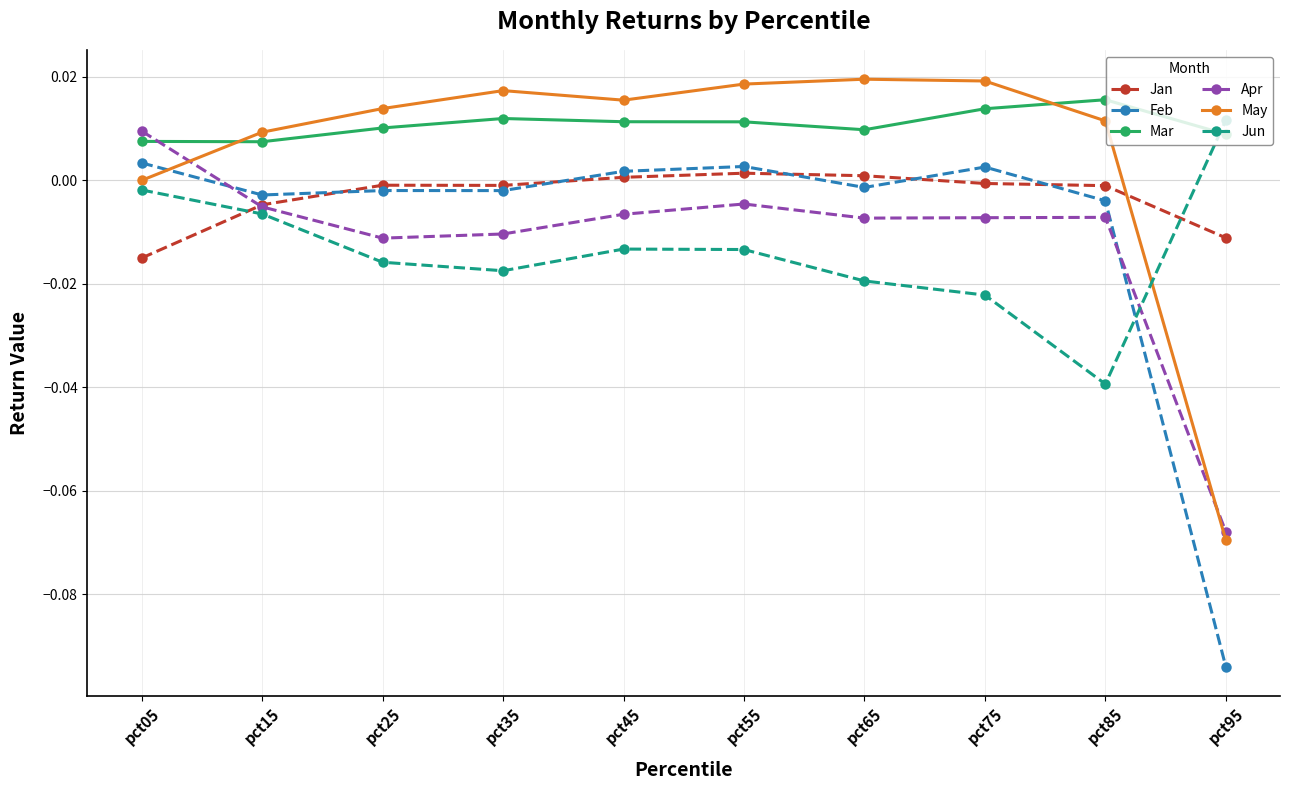

At which category is the sum across all series the highest?

pct55